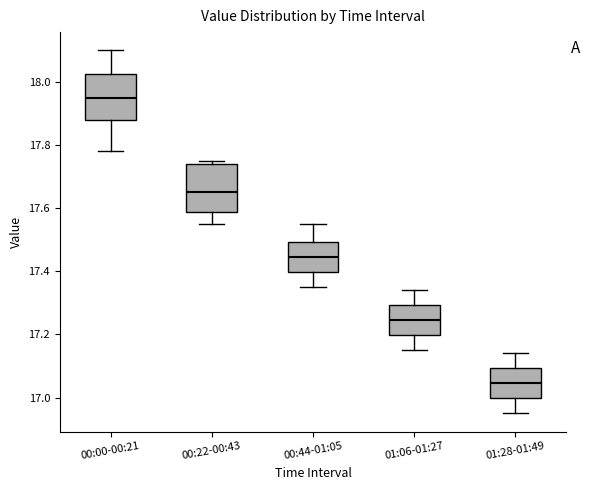

Reading left to right, read every box against the y-axis: the position of its median line, the range the box covers, and the ends of its whiskers. The values are not printed on the chart, so give them approximately, as read against the axis.

00:00-00:21: median 17.96, box 17.88 to 18.02, whiskers 17.78 to 18.10
00:22-00:43: median 17.66, box 17.58 to 17.74, whiskers 17.56 to 17.76
00:44-01:05: median 17.44, box 17.40 to 17.50, whiskers 17.36 to 17.56
01:06-01:27: median 17.24, box 17.20 to 17.30, whiskers 17.16 to 17.34
01:28-01:49: median 17.04, box 17.00 to 17.10, whiskers 16.96 to 17.14